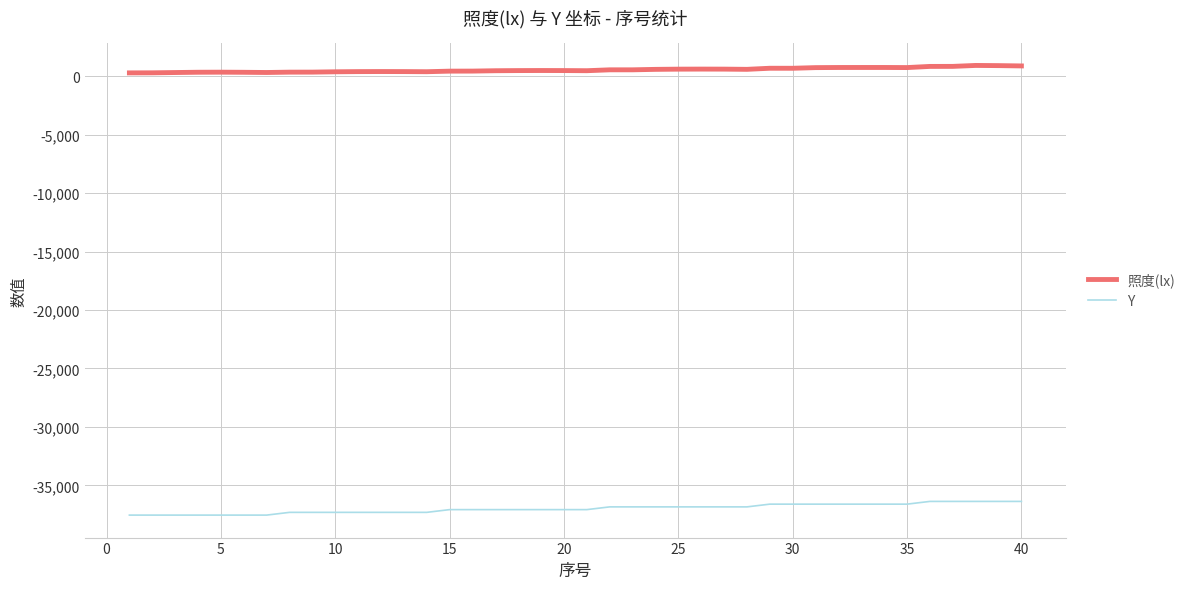

What is the average value of the Y series?

-36987.4